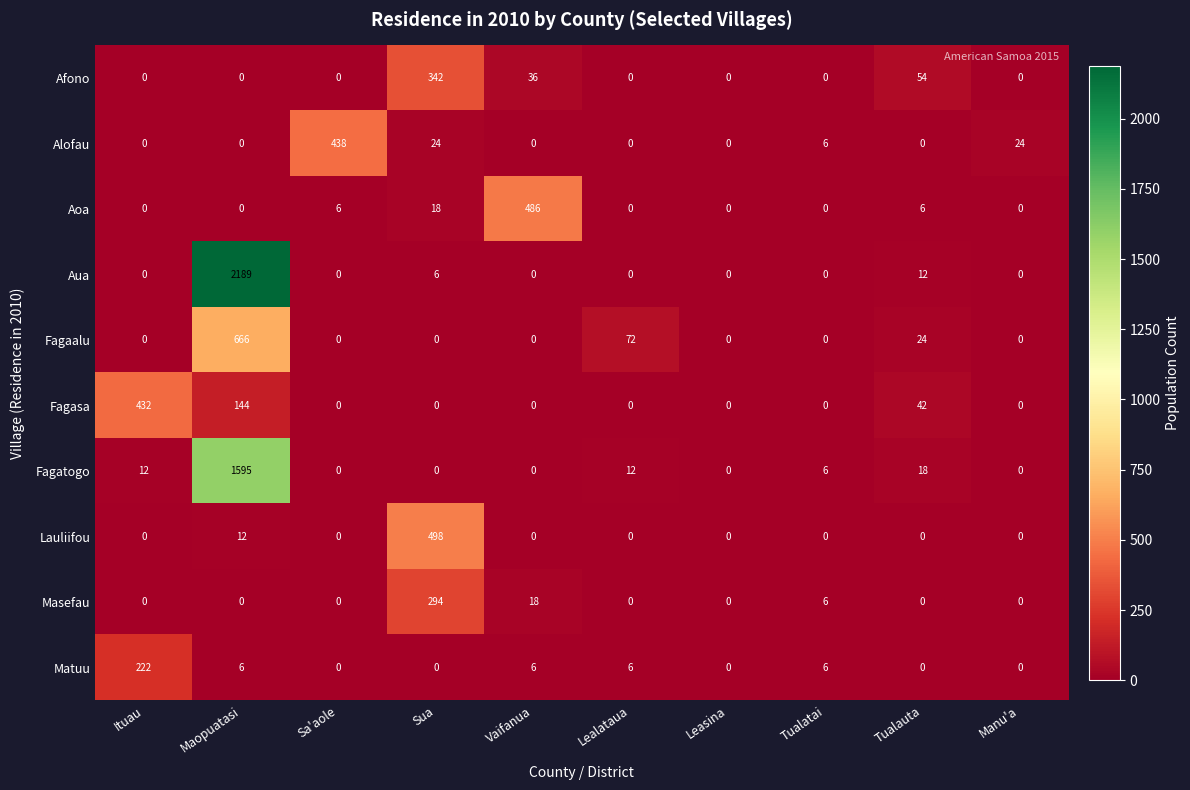

What is the total value across all series at Lealataua?

90